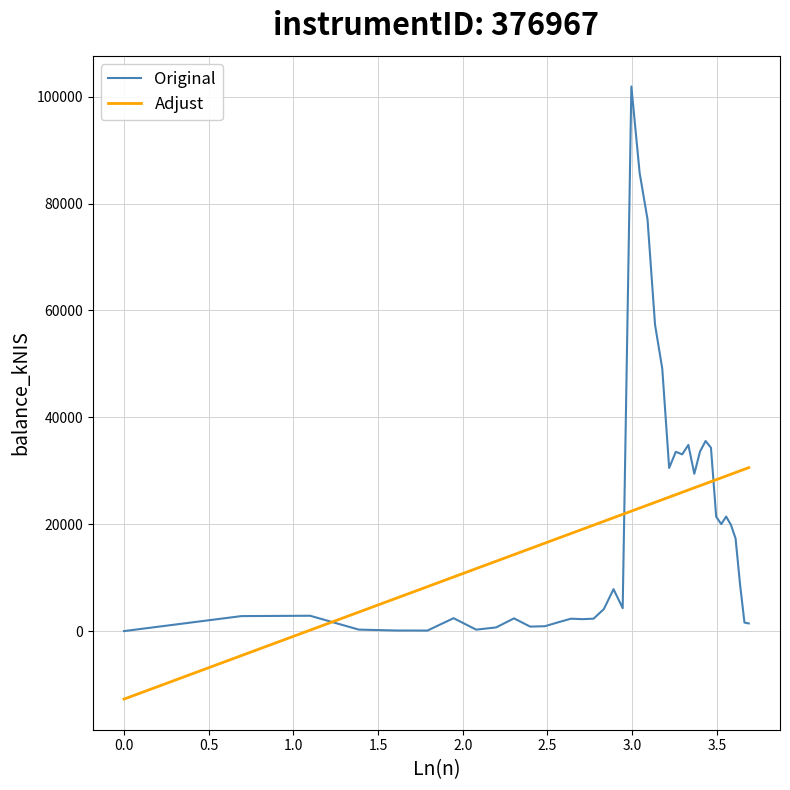

What is the difference between the maximum and minimum values in the Original series?

101927.5